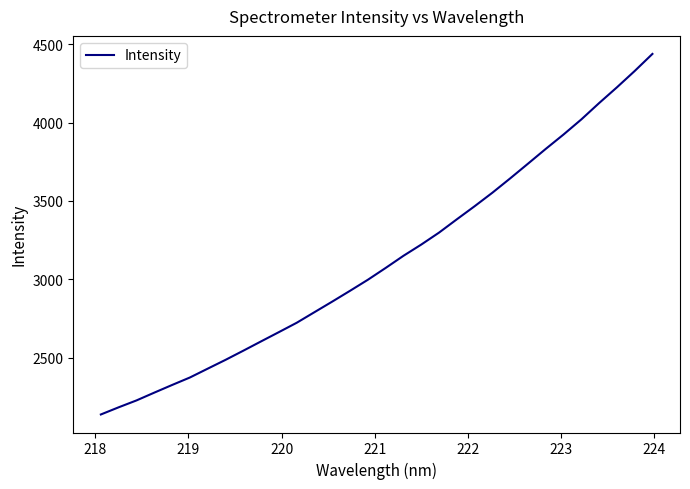

What is the difference between the maximum and minimum values?

2298.1